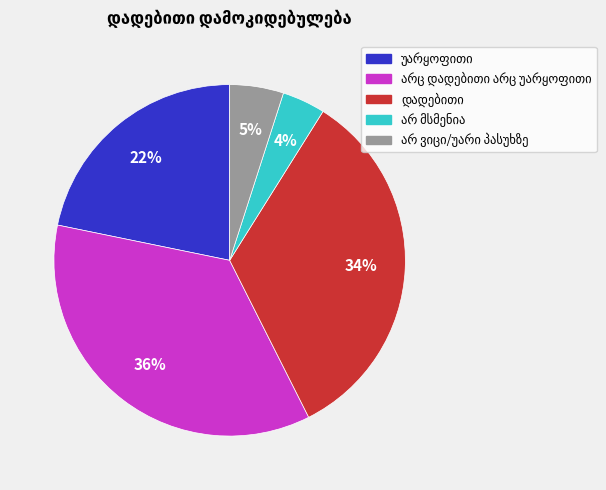

To the nearest percent, what is the average slice percentage?

20%